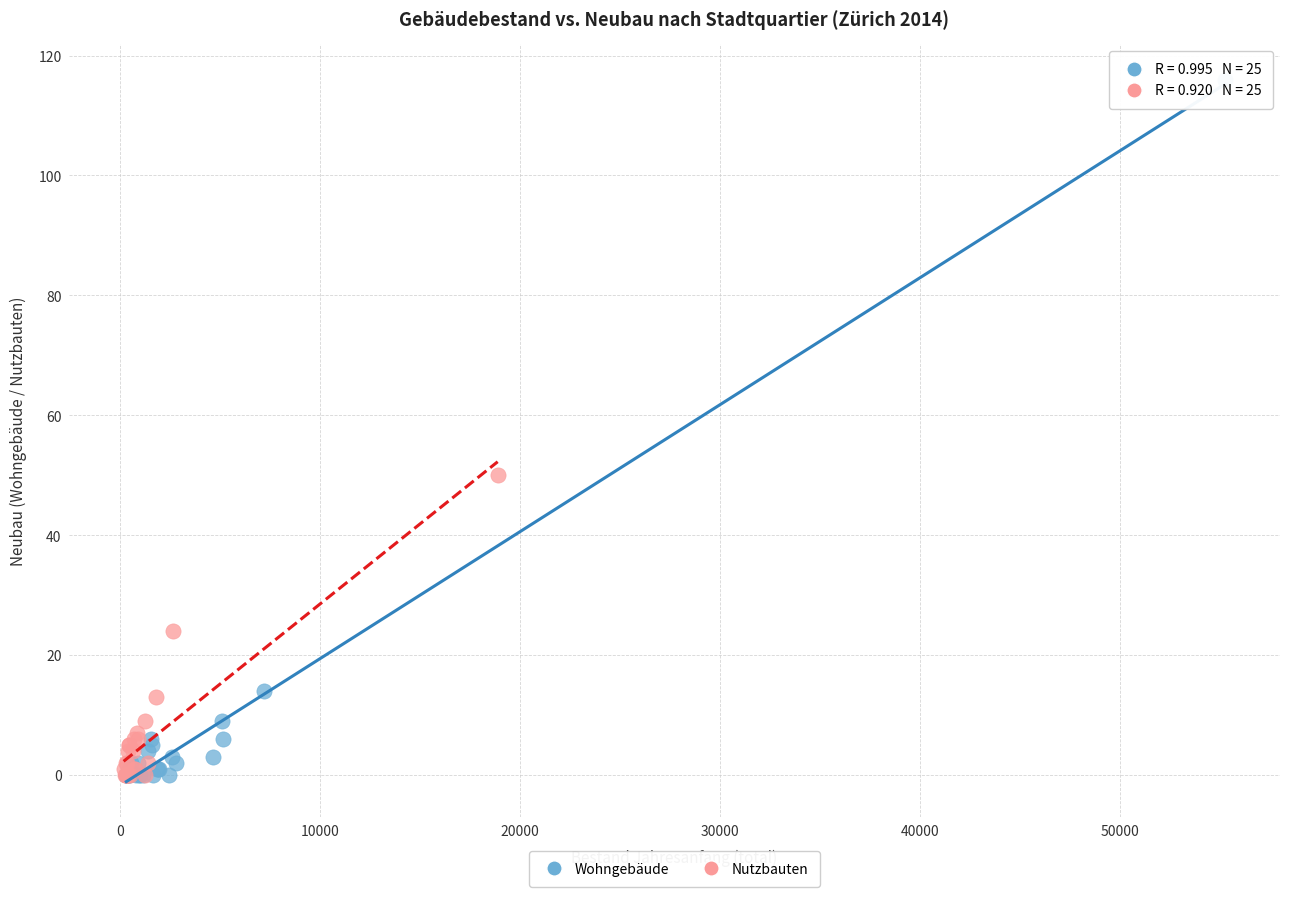

What are all the series names shown in the legend?

Wohngebäude, Nutzbauten